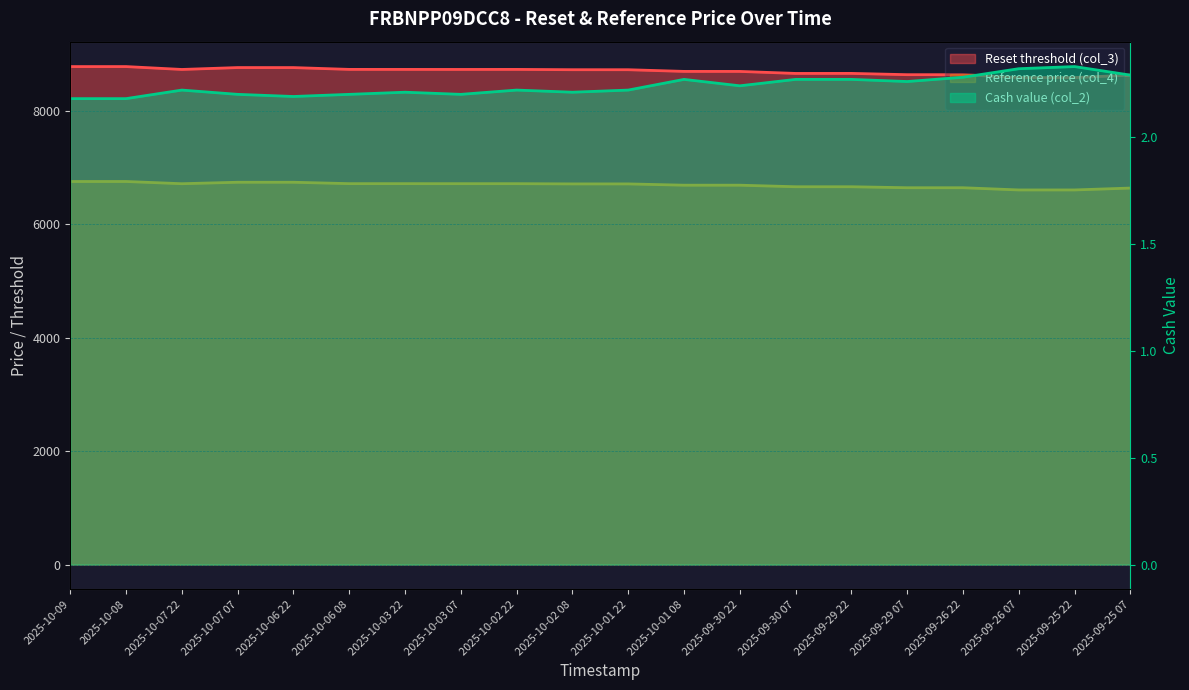

Rank the series by their average value, from highest to lowest.

Reset threshold (col_3), Reference price (col_4), Cash value (col_2)